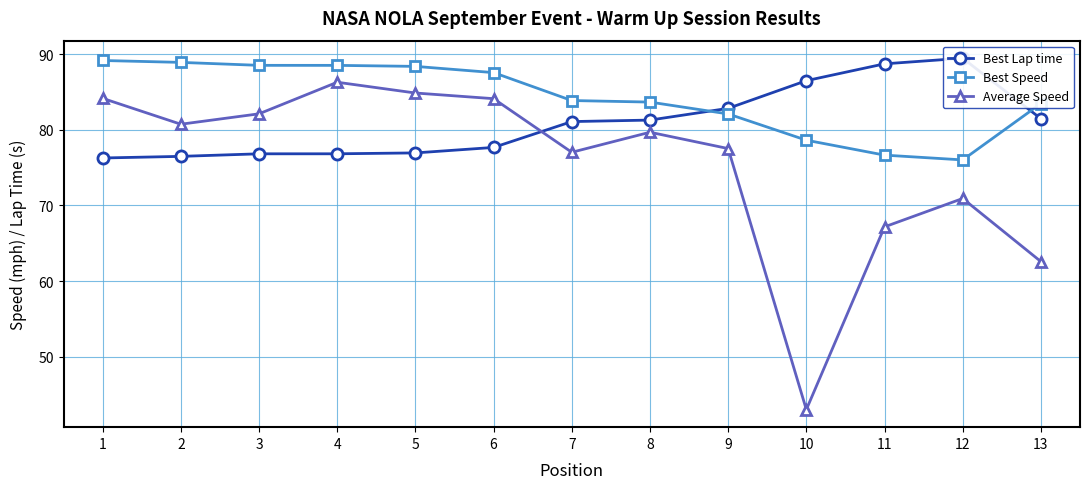

At which category does Best Speed reach its first local valley?

12